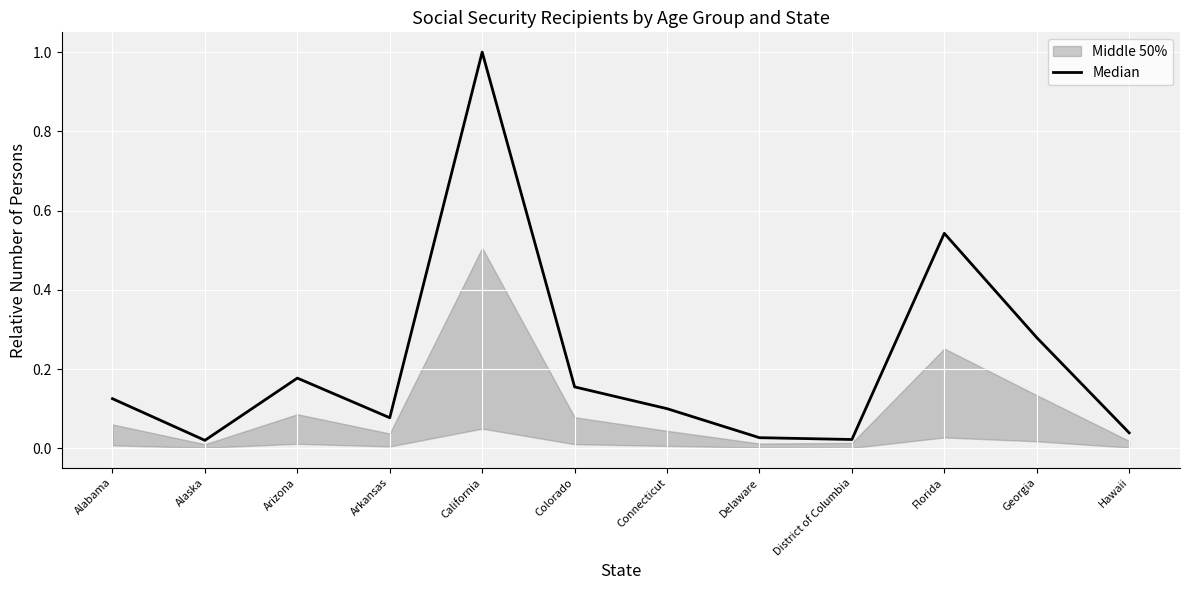

The value at Delaware is 0.0. True or false?

True